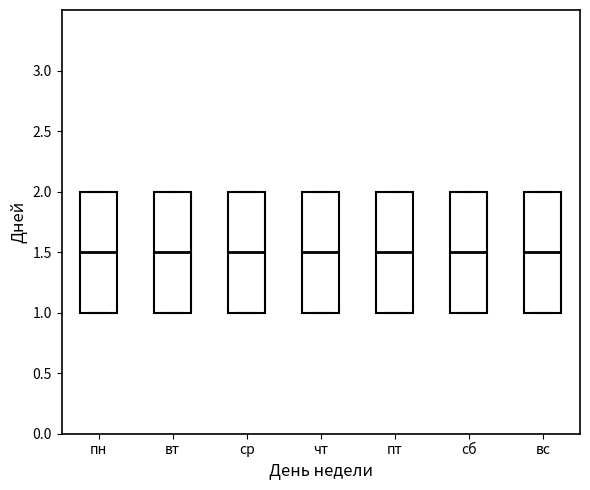

Reading left to right, read every box against the y-axis: the position of its median line, the range the box covers, and the ends of its whiskers. The values are not printed on the chart, so give them approximately, as read against the axis.

пн: median 1.5, box 1.0 to 2.0, whiskers 1.0 to 2.0
вт: median 1.5, box 1.0 to 2.0, whiskers 1.0 to 2.0
ср: median 1.5, box 1.0 to 2.0, whiskers 1.0 to 2.0
чт: median 1.5, box 1.0 to 2.0, whiskers 1.0 to 2.0
пт: median 1.5, box 1.0 to 2.0, whiskers 1.0 to 2.0
сб: median 1.5, box 1.0 to 2.0, whiskers 1.0 to 2.0
вс: median 1.5, box 1.0 to 2.0, whiskers 1.0 to 2.0